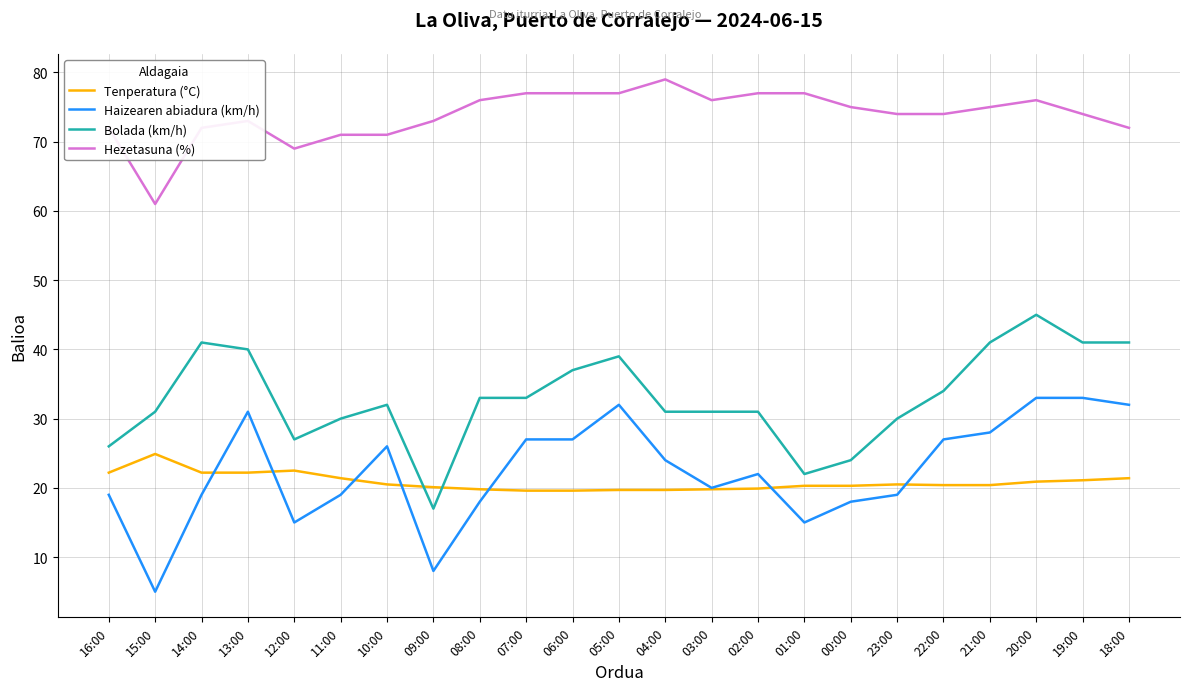

The Tenperatura (°C) series shows 19.8 at 08:00. True or false?

True